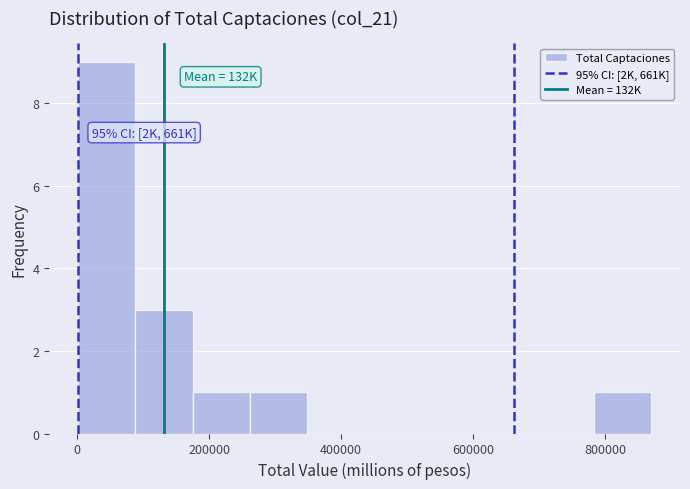

Over which range of the x-axis is the bar tallest?

0 to 80000